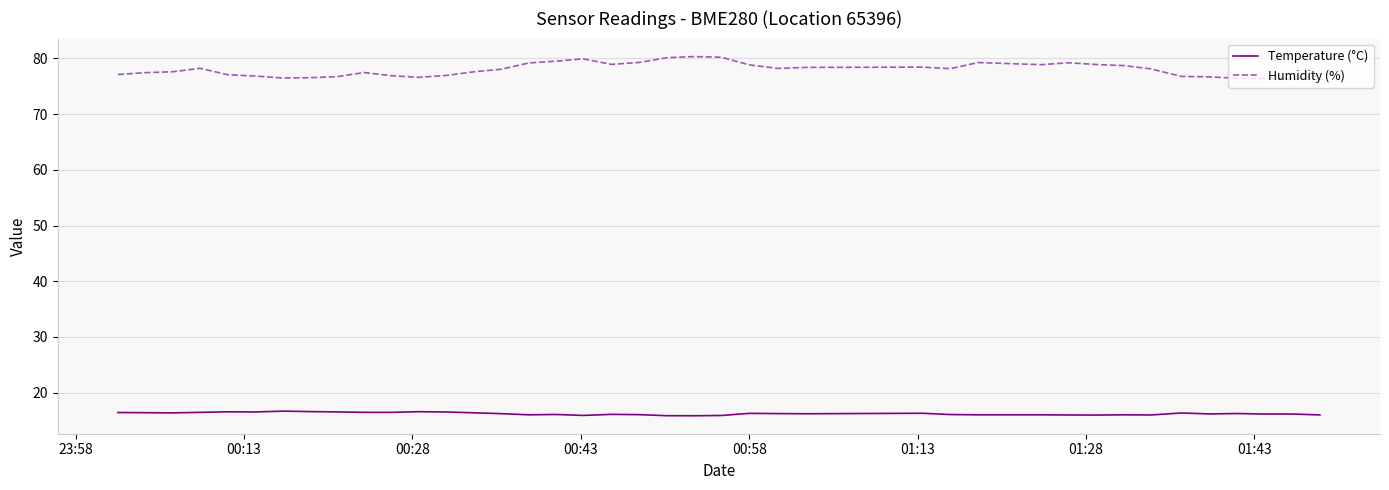

Which series has the largest total across all categories?

Humidity (%)